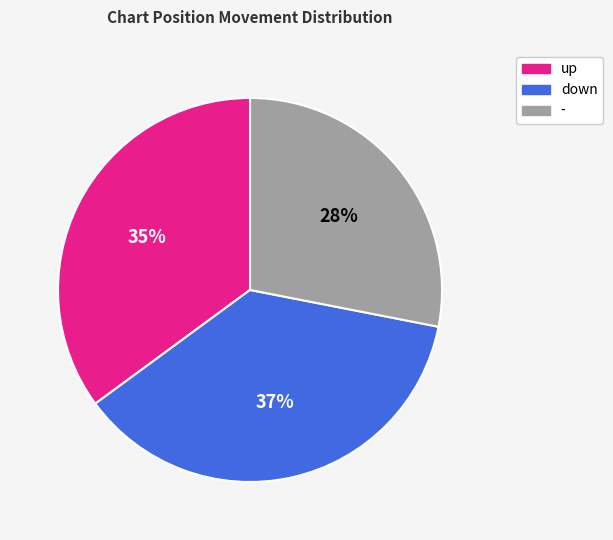

To the nearest percent, what is the average slice percentage?

33%